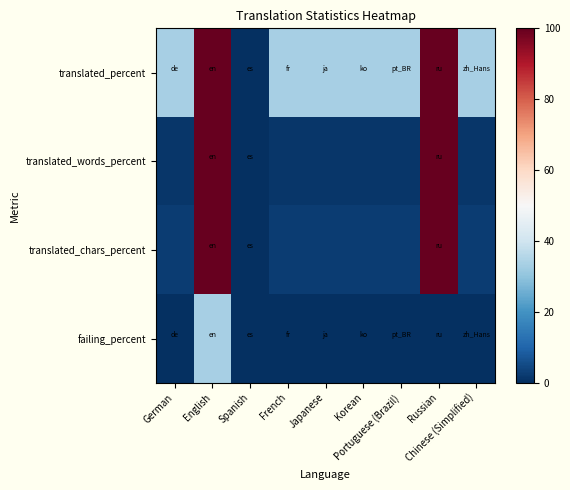

Reading left to right, transcribe all the data shown in this chart.

translated_percent: German=33.3	English=100.0	Spanish=0.0	French=33.3	Japanese=33.3	Korean=33.3	Portuguese (Brazil)=33.3	Russian=100.0	Chinese (Simplified)=33.3
translated_words_percent: German=1.4	English=100.0	Spanish=0.0	French=1.4	Japanese=1.4	Korean=1.4	Portuguese (Brazil)=1.4	Russian=100.0	Chinese (Simplified)=1.4
translated_chars_percent: German=2.5	English=100.0	Spanish=0.0	French=2.5	Japanese=2.5	Korean=2.5	Portuguese (Brazil)=2.5	Russian=100.0	Chinese (Simplified)=2.5
failing_percent: German=0.0	English=33.3	Spanish=0.0	French=0.0	Japanese=0.0	Korean=0.0	Portuguese (Brazil)=0.0	Russian=0.0	Chinese (Simplified)=0.0